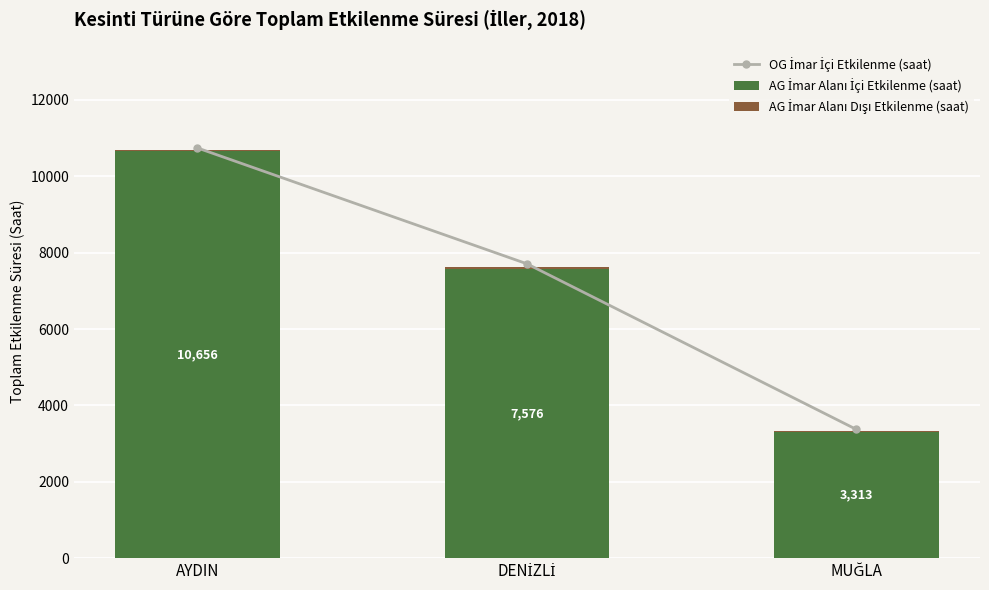

Is the value of AG İmar Alanı Dışı Etkilenme (saat) at DENİZLİ greater than the value of AG İmar Alanı İçi Etkilenme (saat) at AYDIN?

No